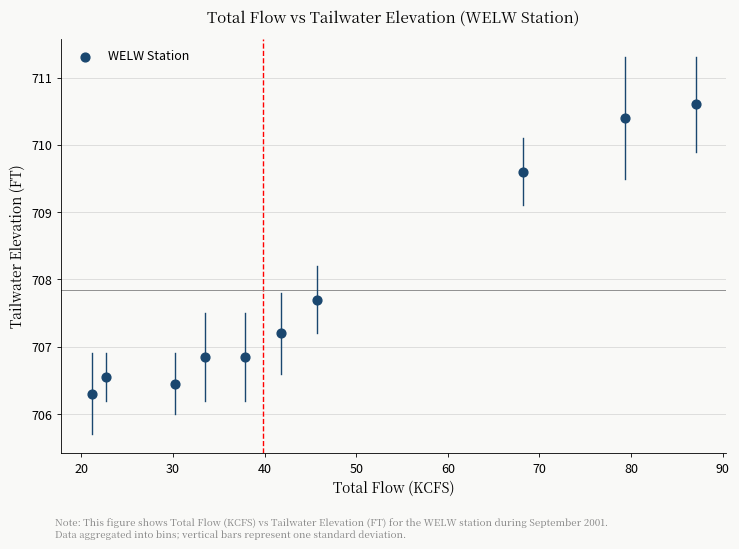

What is the average X value?

46.7